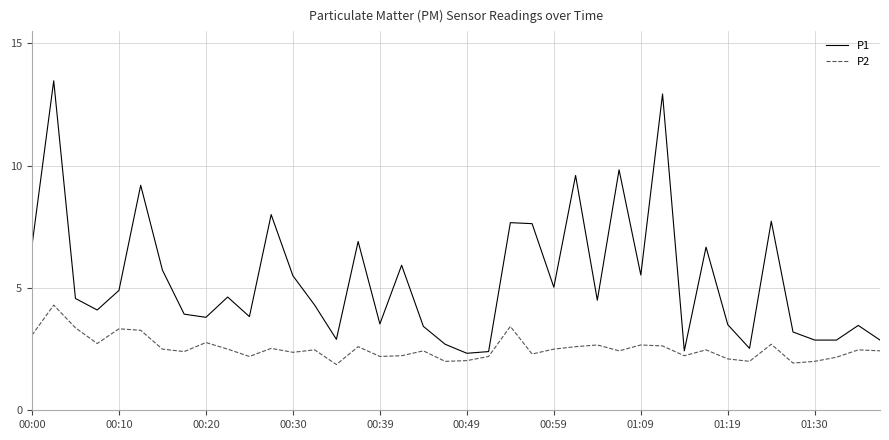

Rank the series by their average value, from lowest to highest.

P2, P1